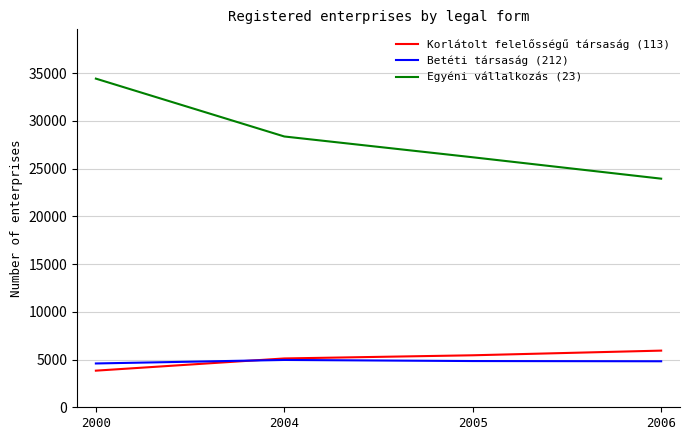

What are all the series names shown in the legend?

Korlátolt felelősségű társaság (113), Betéti társaság (212), Egyéni vállalkozás (23)